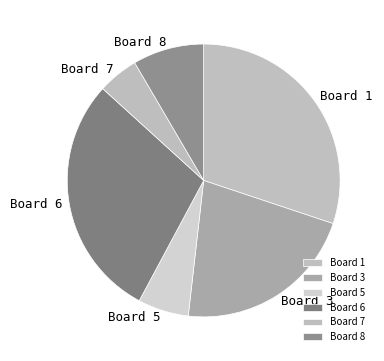

Combined, do Board 8 and Board 7 account for over 50%?

No